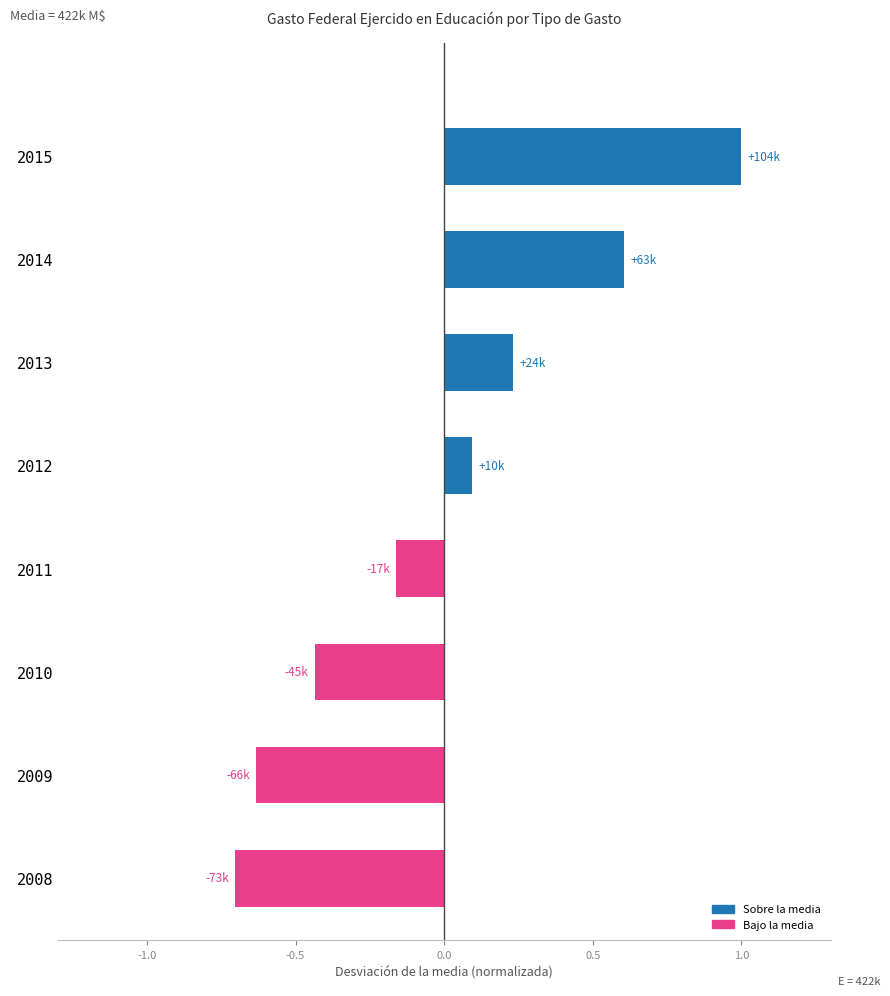

Which category has the highest value across all series?

2015